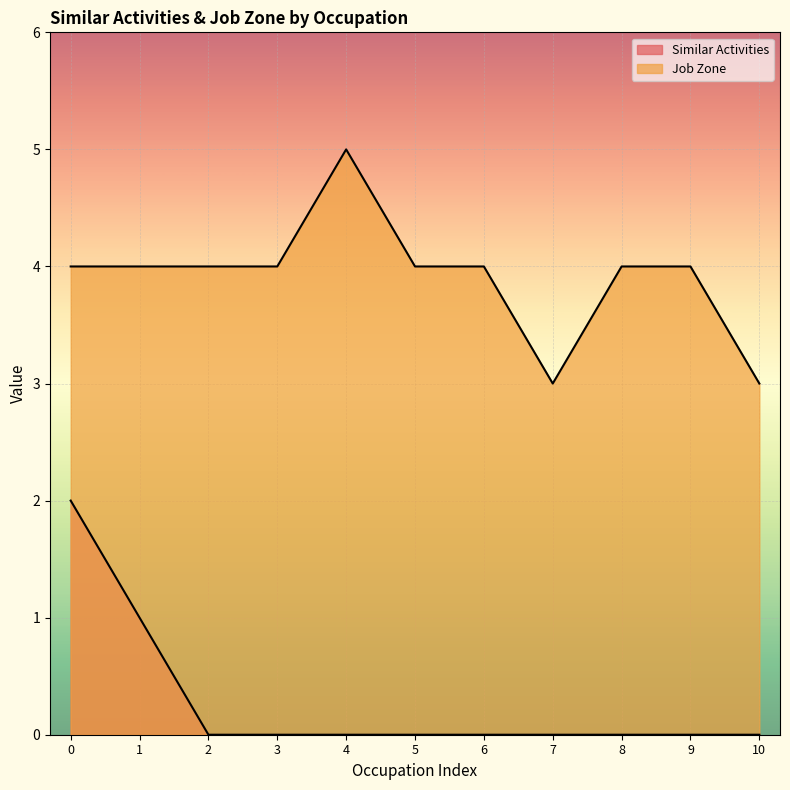

How many lines are shown in the chart?

2